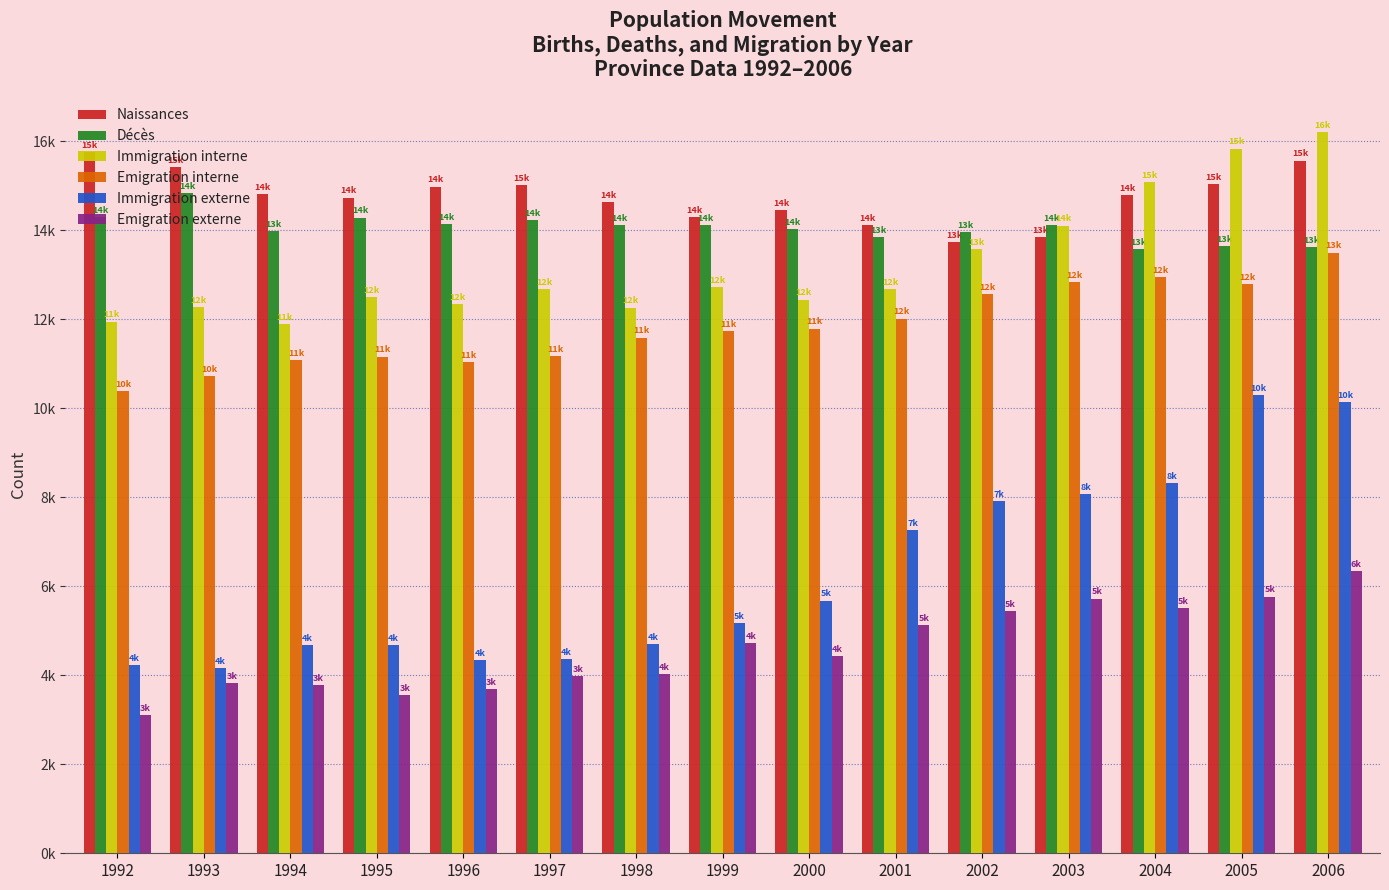

Does the chart contain stacked bars?

No